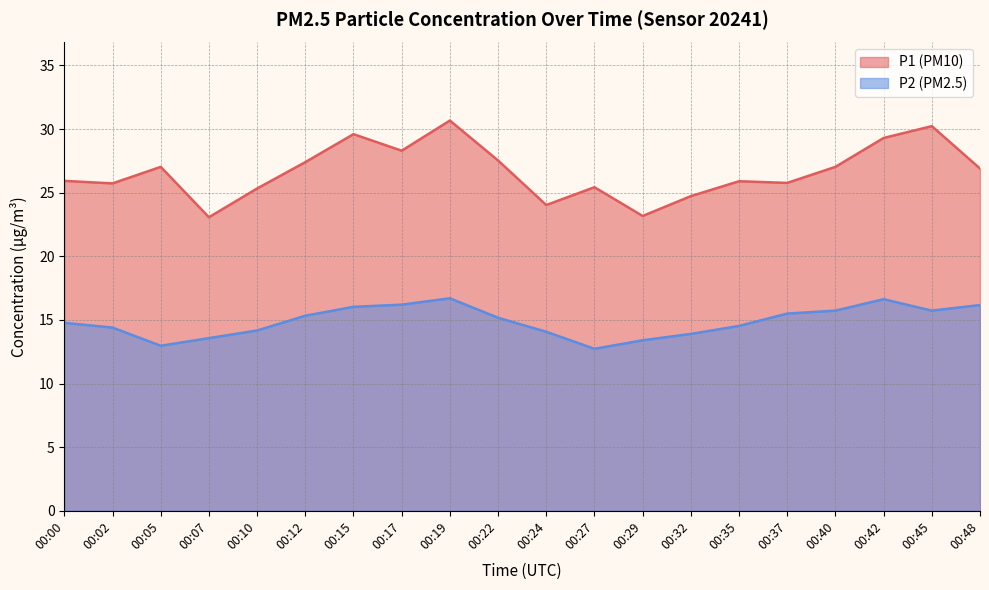

How many data points in P2 are less than 15?

10